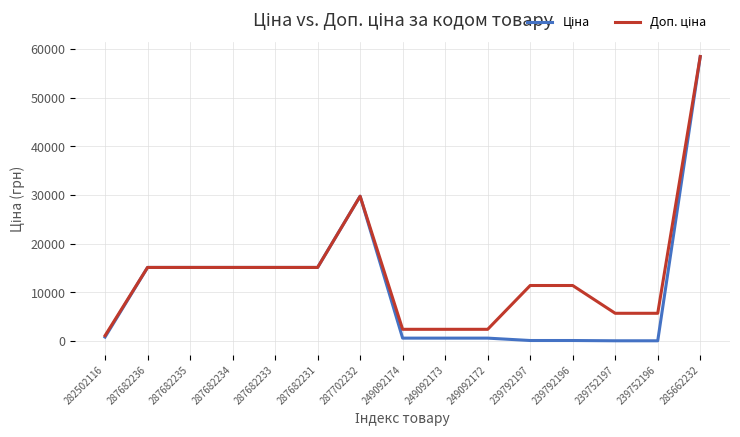

At which category does the chart reach its peak across all series?

285662232